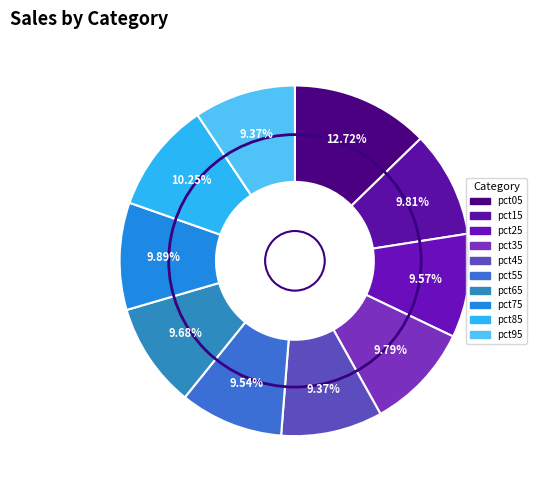

Count the number of slices in the pie.

10